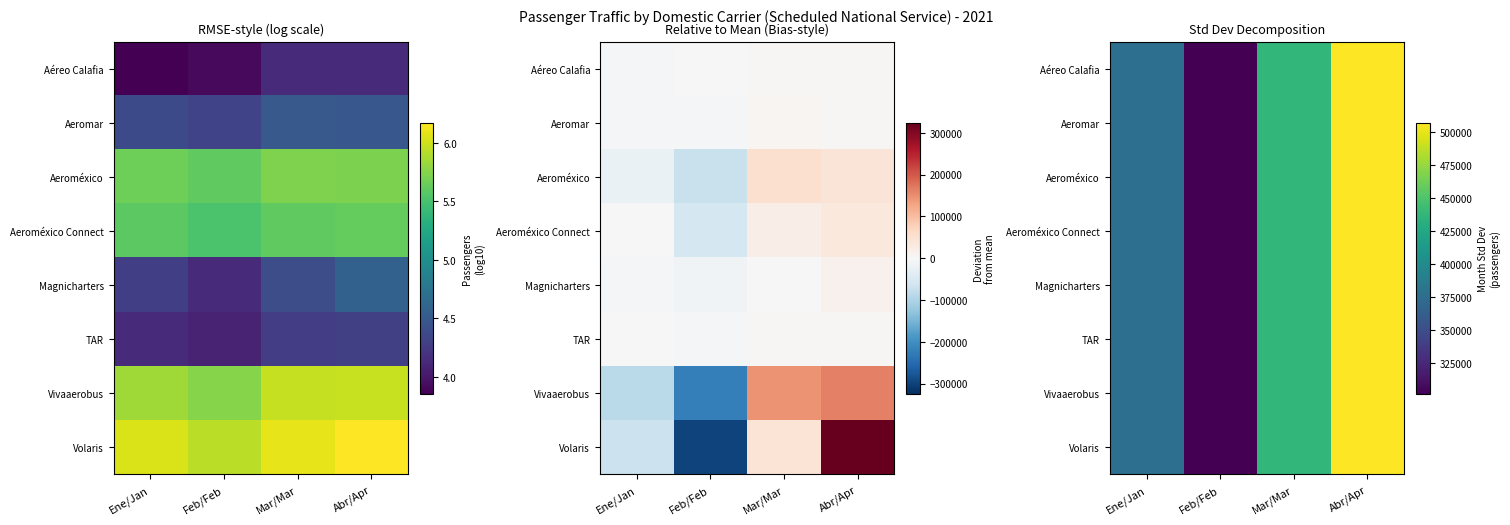

What is the smallest value displayed?

301483.9